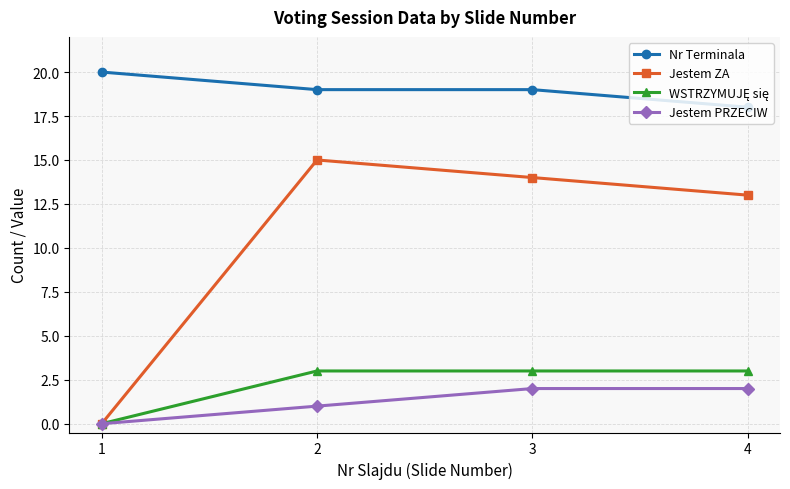

Which series has the largest range (max minus min)?

Jestem ZA